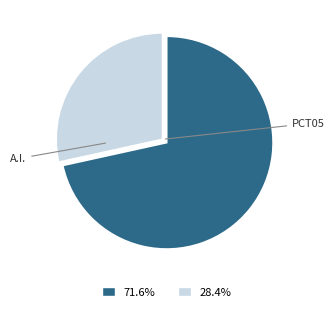

Is there a majority slice in this chart?

Yes